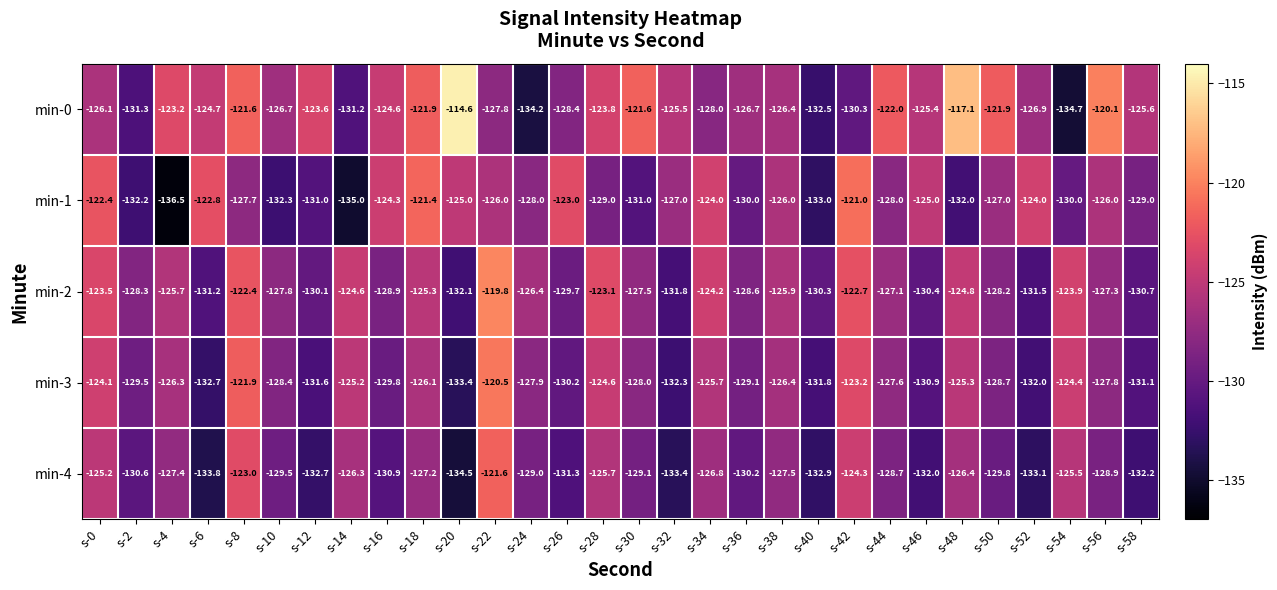

What is the approximate value of min-0 at s-8?

-121.6